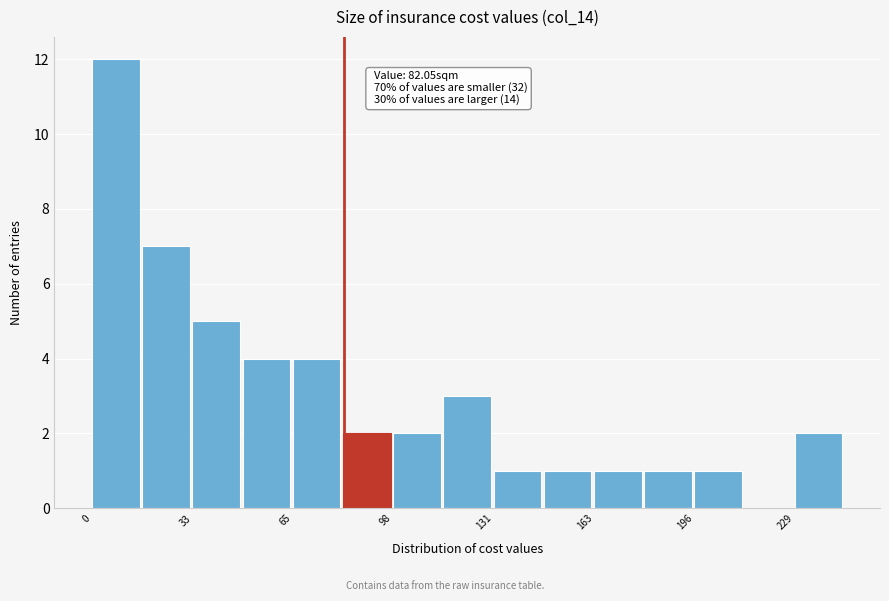

Read against the x-axis, roughly where is the centre of the tallest bar?

10